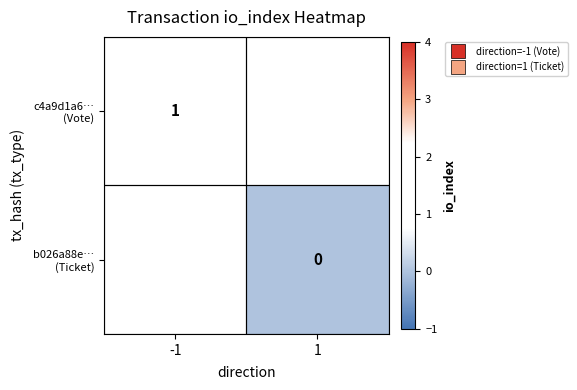

Is the value of c4a9d1a6… (Vote) at -1 greater than the value of b026a88e… (Ticket) at 1?

Yes